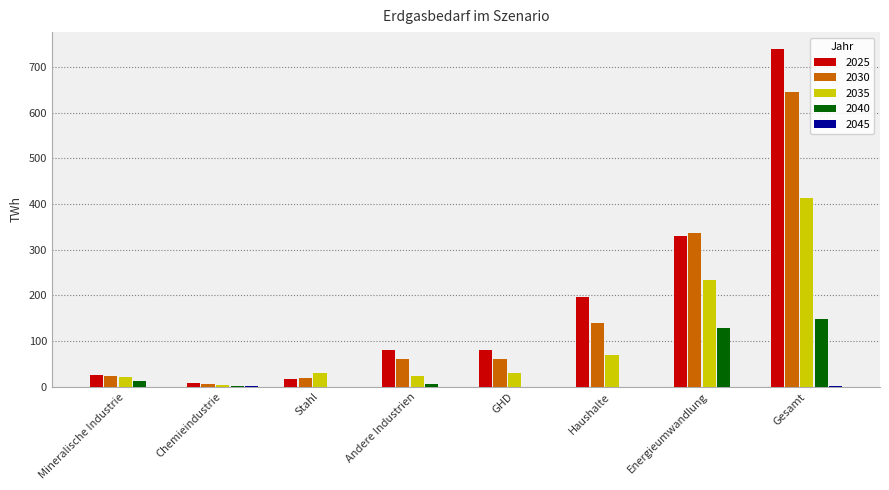

Which category has the highest value in the 2025 series?

Gesamt